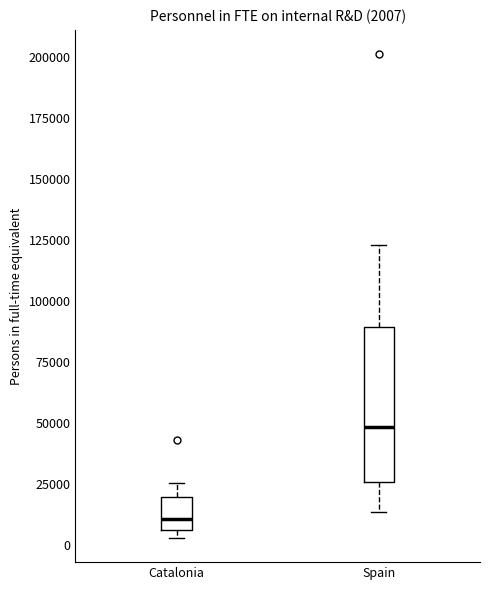

Comparing the boxes themselves (not the whiskers), which one is the tallest?

Spain